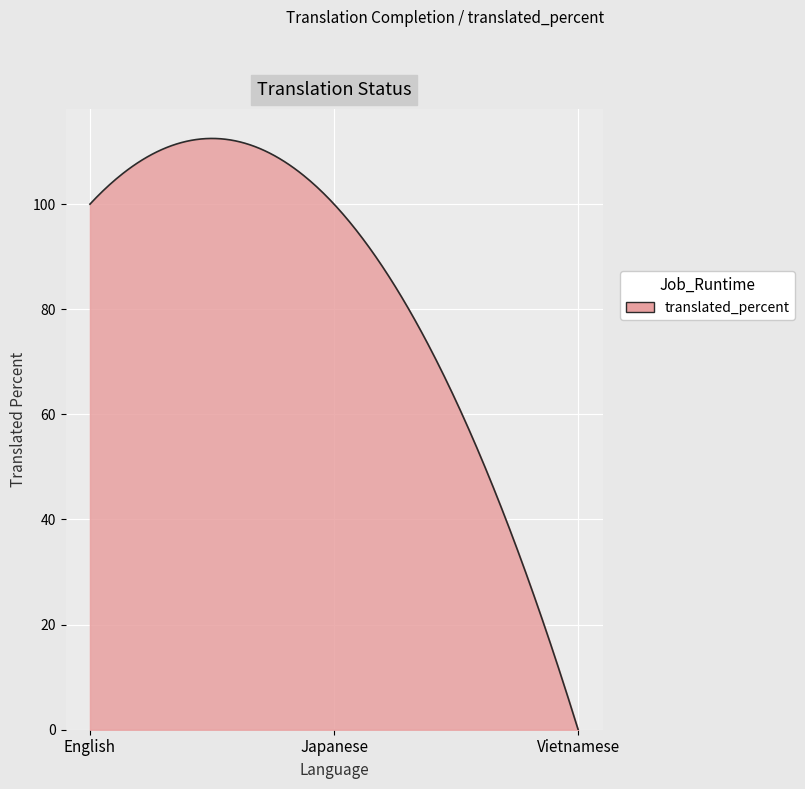

What is the difference between the maximum and minimum values?

112.5